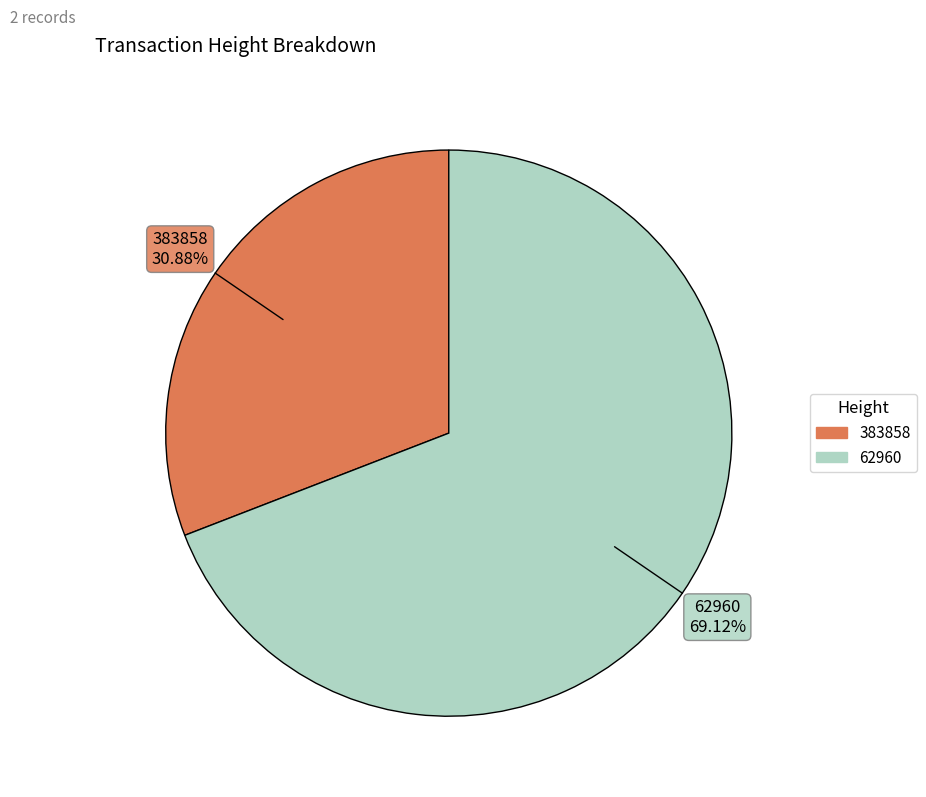

Between 62960 and 383858, which is larger?

62960